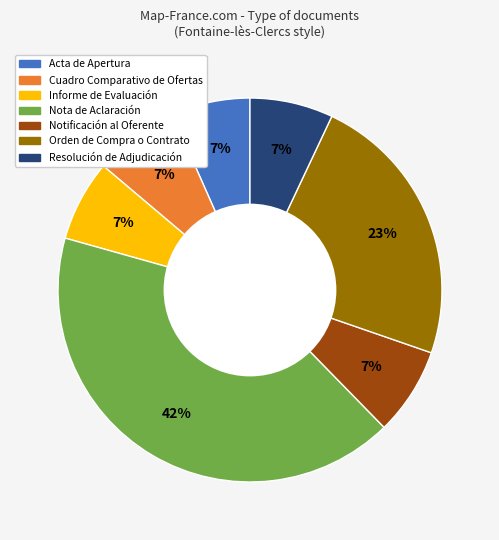

Is there a majority slice in this chart?

No